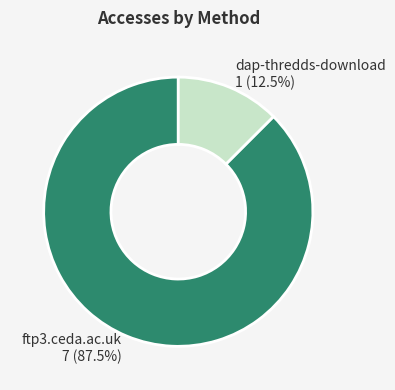

Combined, what portion of the pie is dap-thredds-download and ftp3.ceda.ac.uk?

100.0%